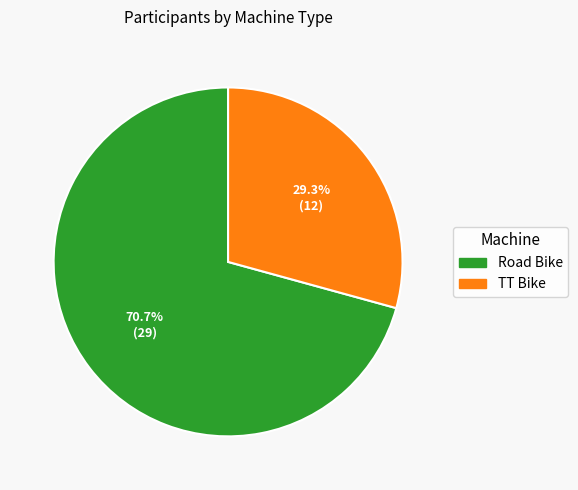

Which slice is the largest?

Road Bike